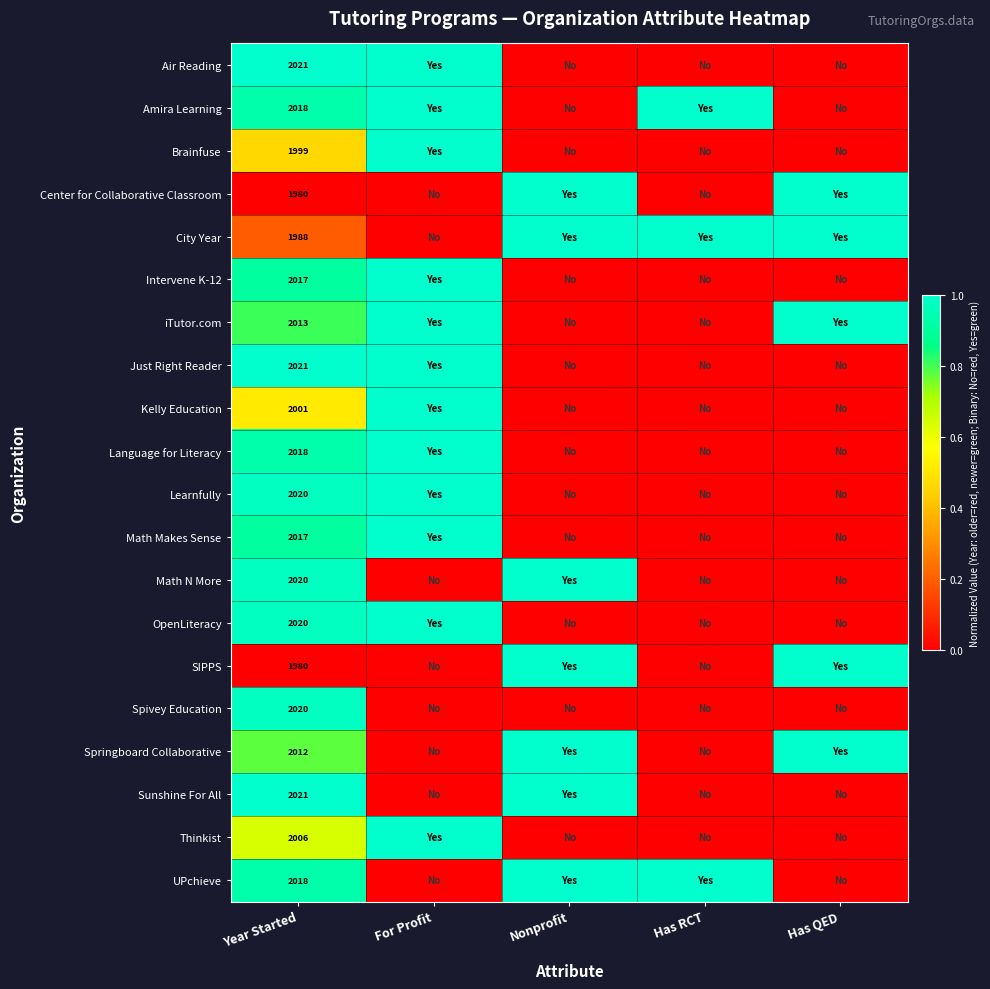

Which category has the lowest value across all series?

Nonprofit